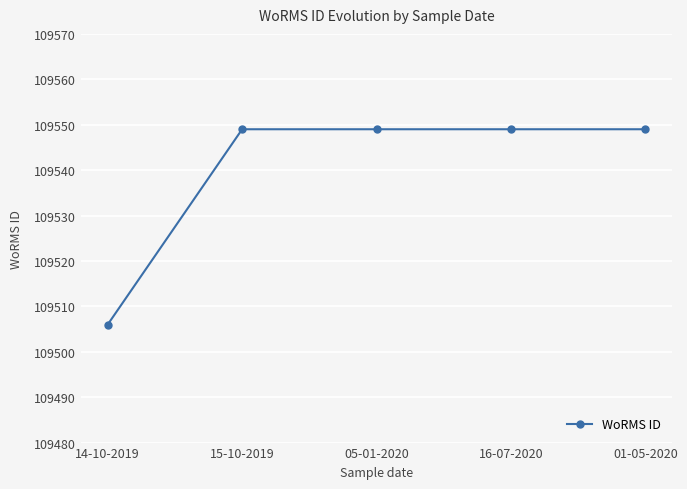

Which has a higher value, 14-10-2019 or 15-10-2019?

15-10-2019